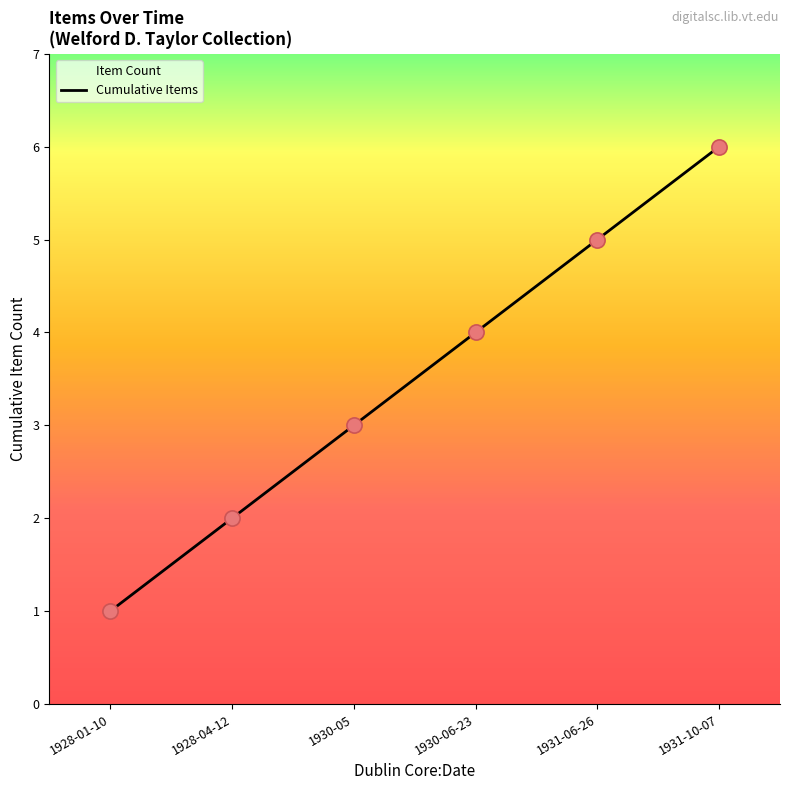

What is the ratio of the value at 1931-06-26 to the value at 1928-04-12?

2.5